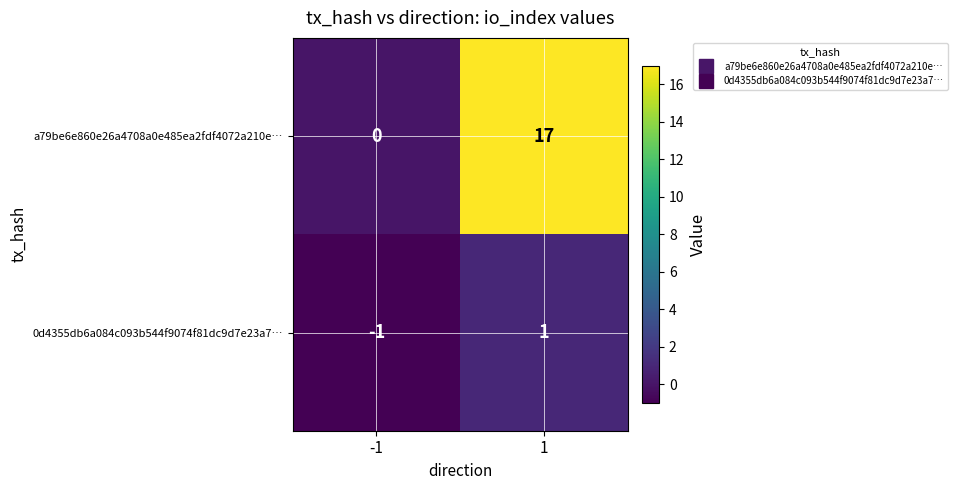

How many values in 0d4355db6a084c093b544f9074f81dc9d7e23a7… are above zero?

1